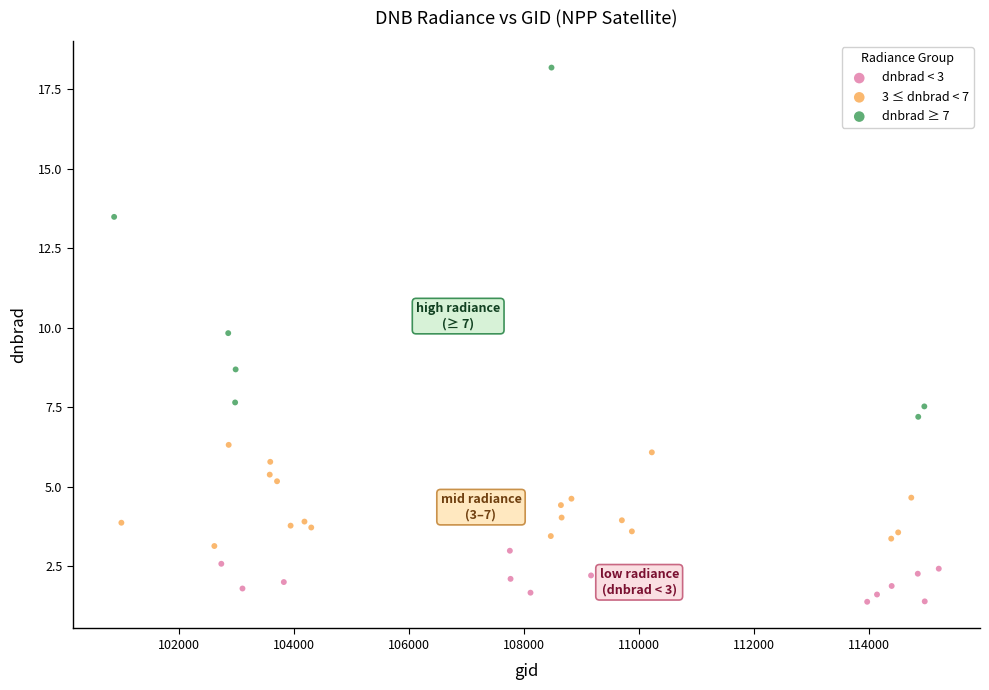

Which series reaches the minimum Y coordinate?

dnbrad < 3